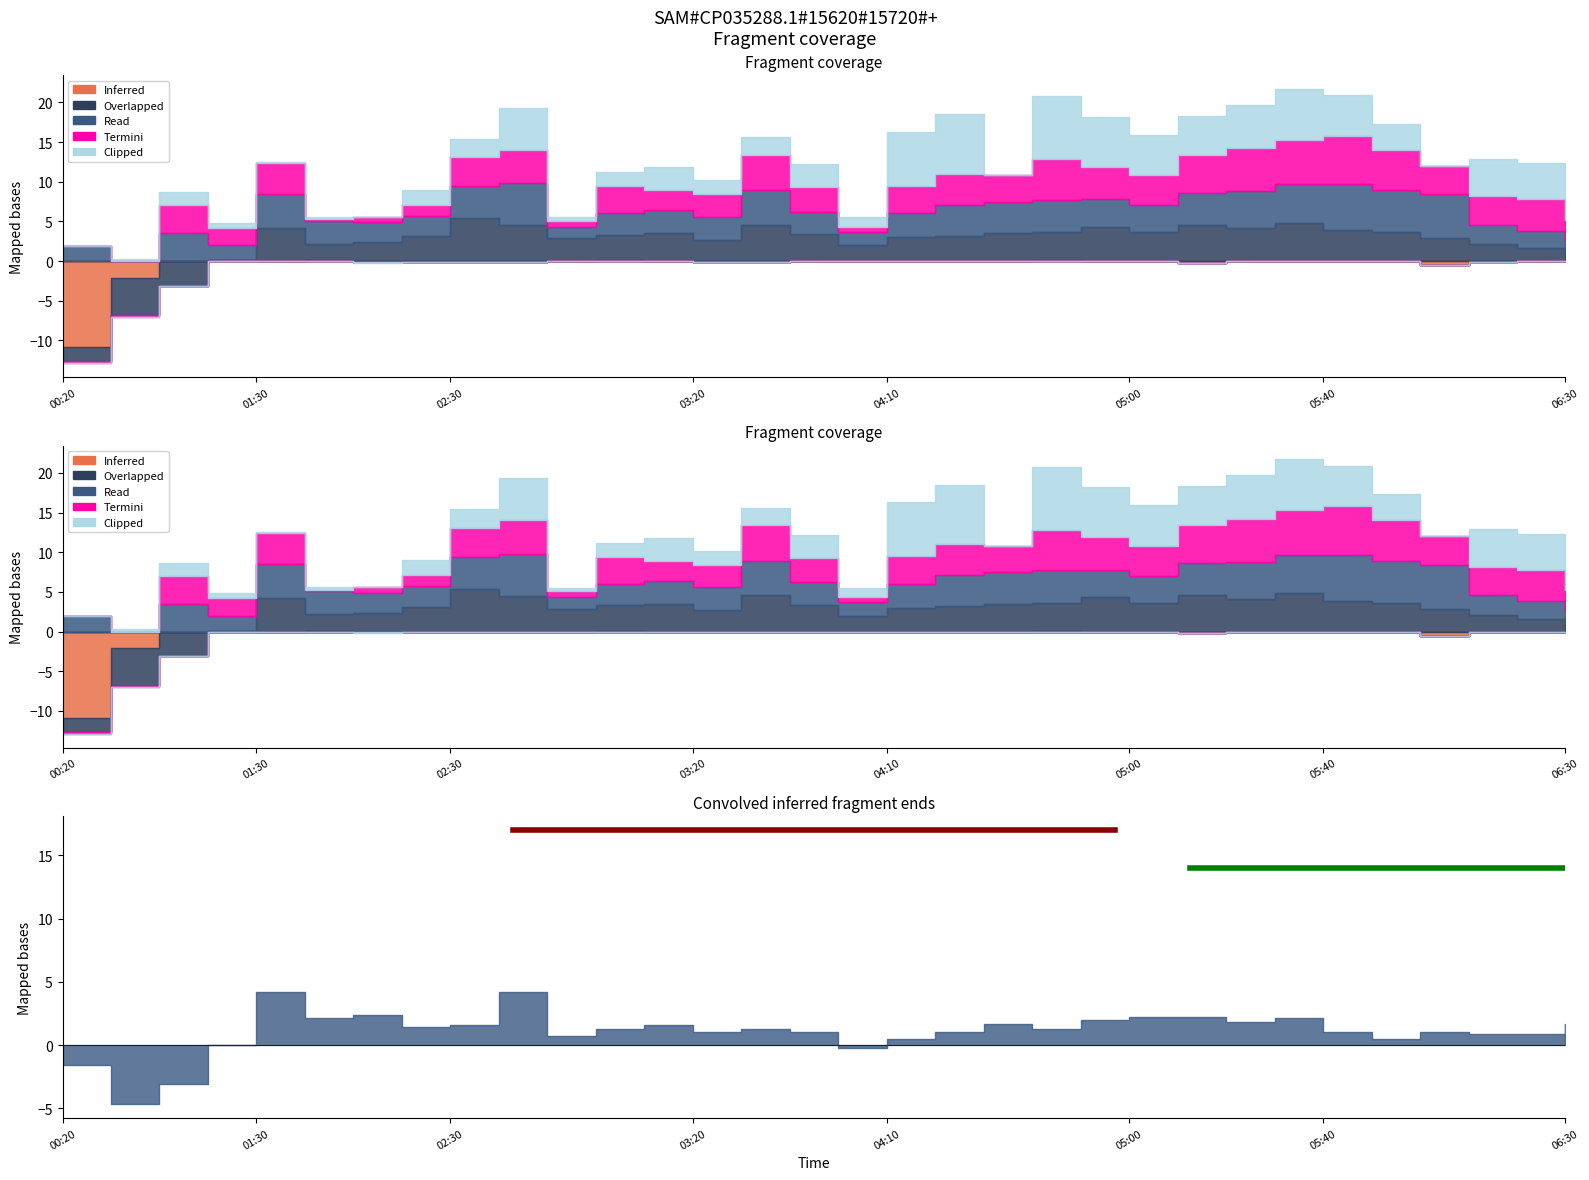

How many interior local valleys does the Clipped series have?

9